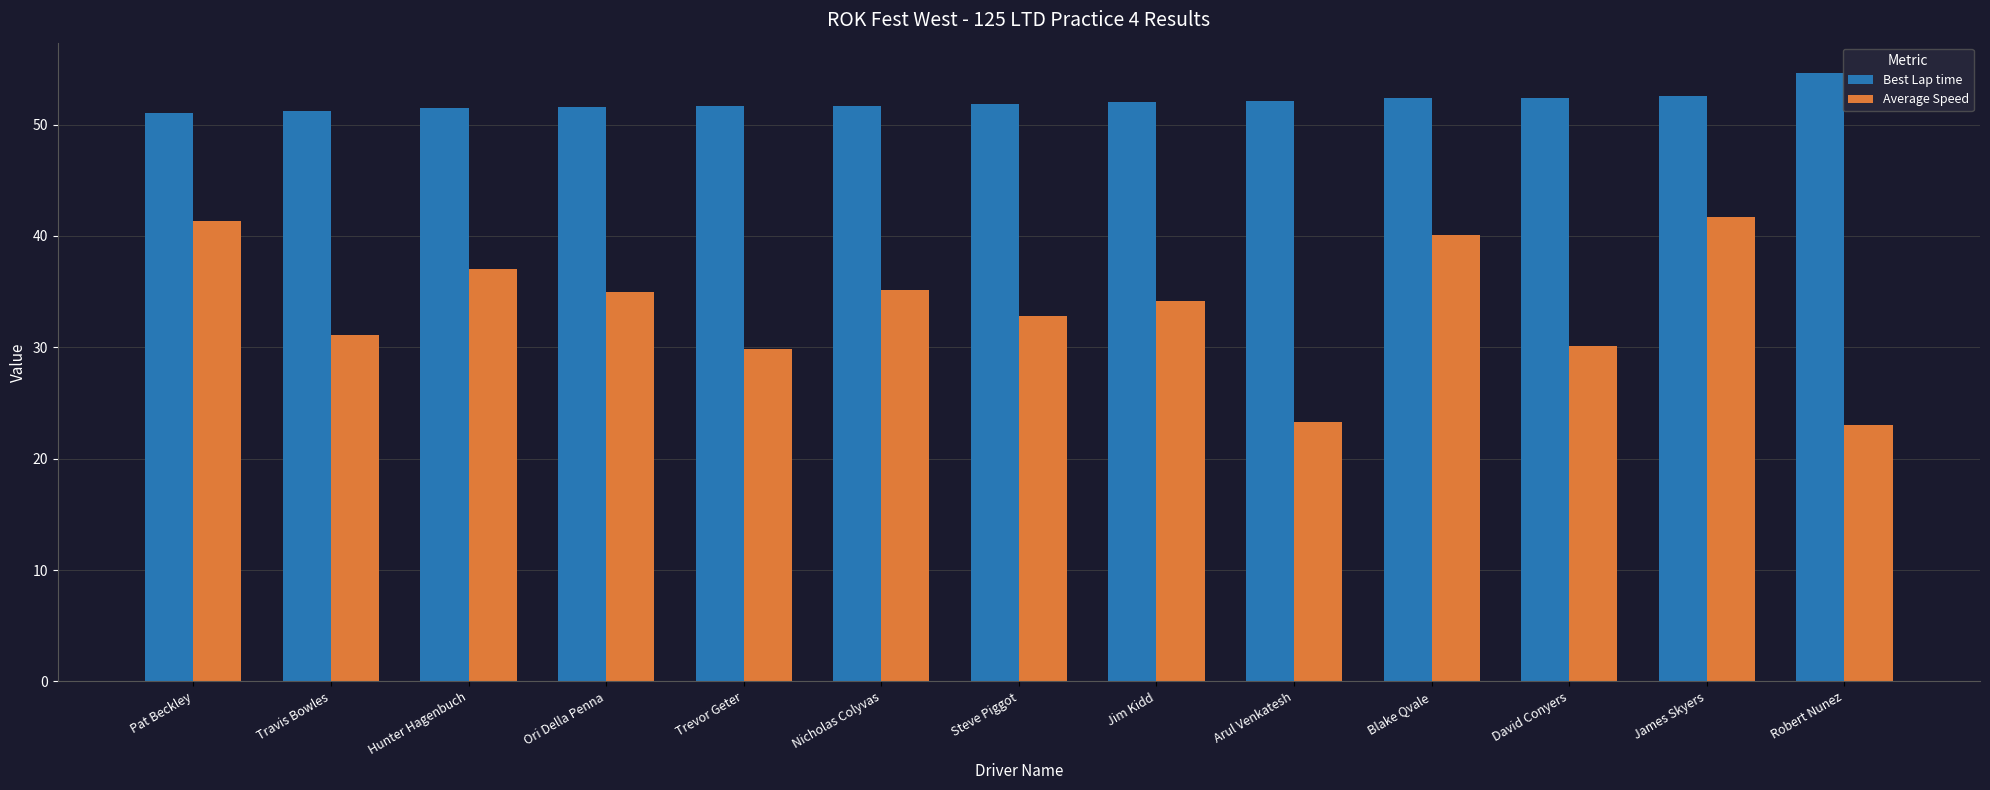

What position from the left is Travis Bowles?

2